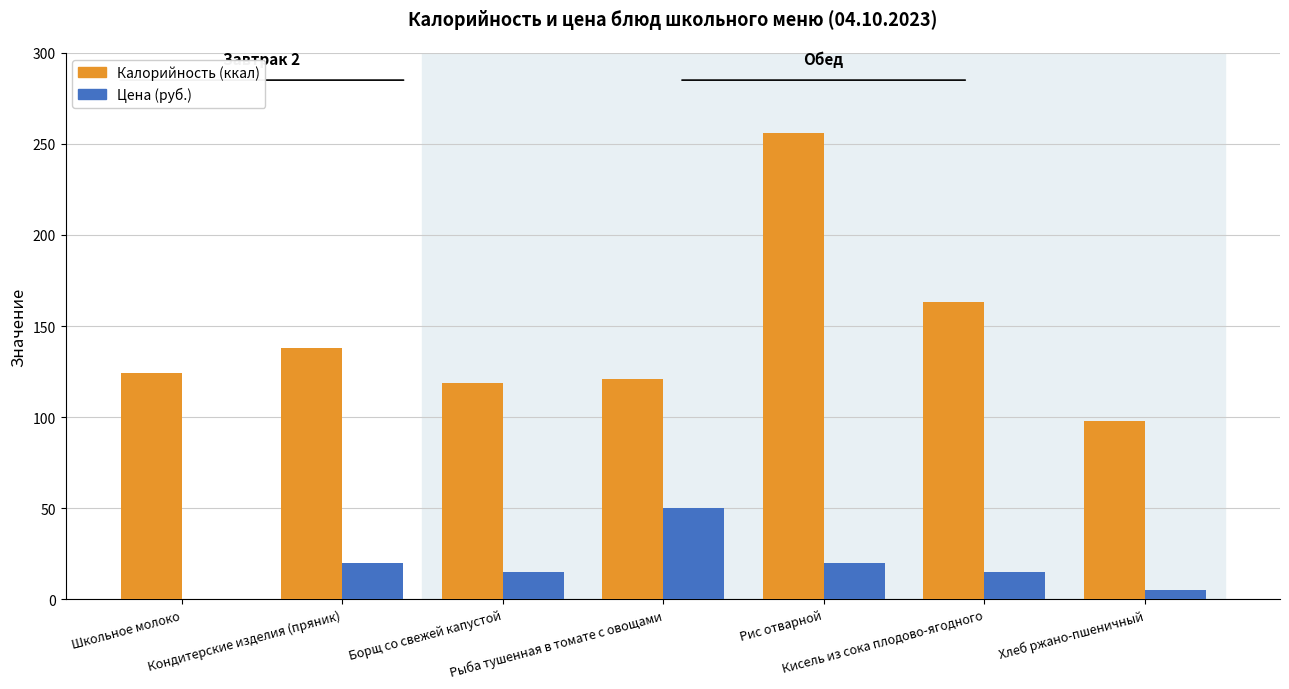

What is the greatest value displayed?

256